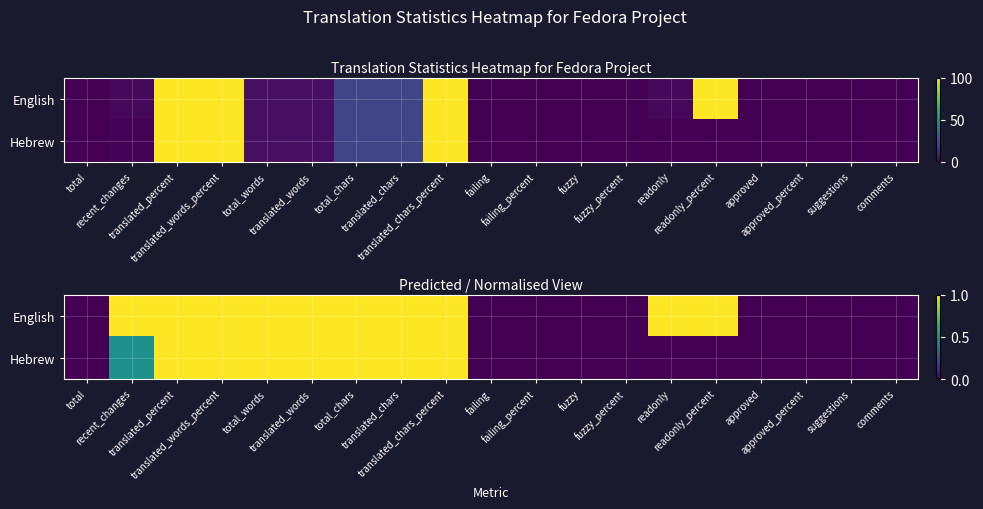

Which category has the lowest value in the English series?

total